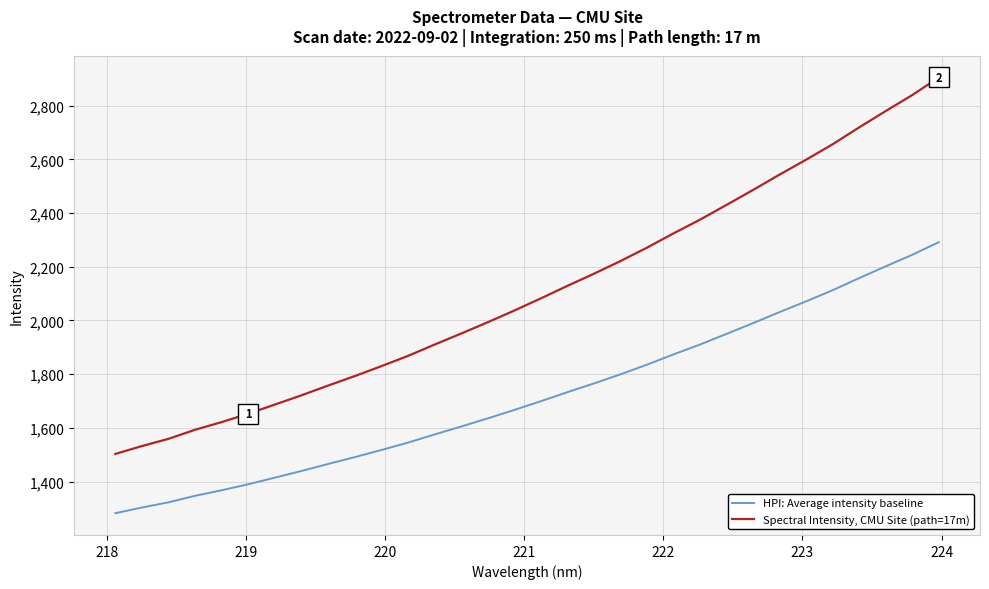

How many distinct data groups are displayed?

2